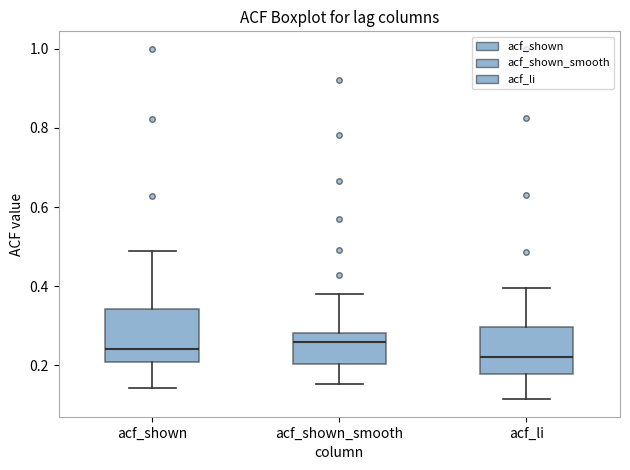

Which box's median line is the lowest?

acf_li